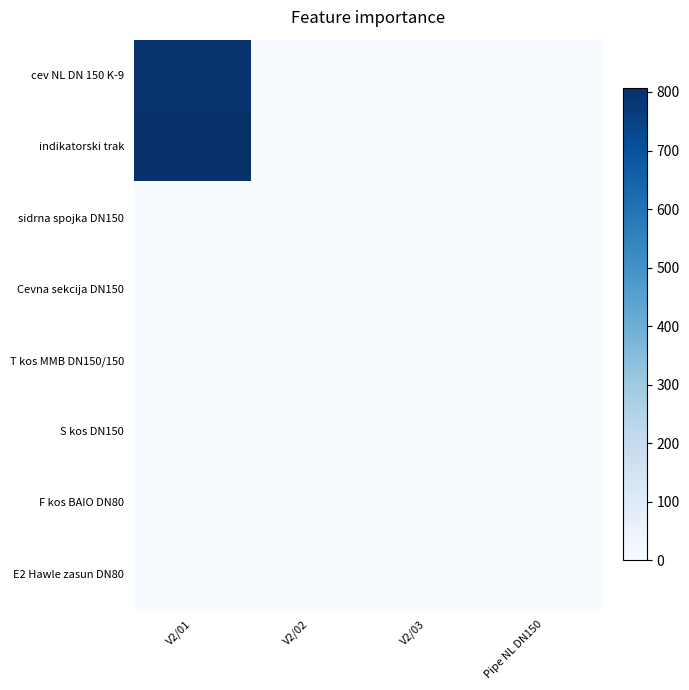

Reading right to left, list all the values displayed in this chart.

cev NL DN 150 K-9: Pipe NL DN150=1	V2/03=1	V2/02=2	V2/01=796
indikatorski trak: Pipe NL DN150=1	V2/03=1	V2/02=1	V2/01=806
sidrna spojka DN150: Pipe NL DN150=0	V2/03=2	V2/02=2	V2/01=0
Cevna sekcija DN150: Pipe NL DN150=0	V2/03=1	V2/02=1	V2/01=0
T kos MMB DN150/150: Pipe NL DN150=0	V2/03=0	V2/02=1	V2/01=0
S kos DN150: Pipe NL DN150=0	V2/03=0	V2/02=2	V2/01=0
F kos BAIO DN80: Pipe NL DN150=0	V2/03=1	V2/02=1	V2/01=0
E2 Hawle zasun DN80: Pipe NL DN150=0	V2/03=1	V2/02=1	V2/01=0